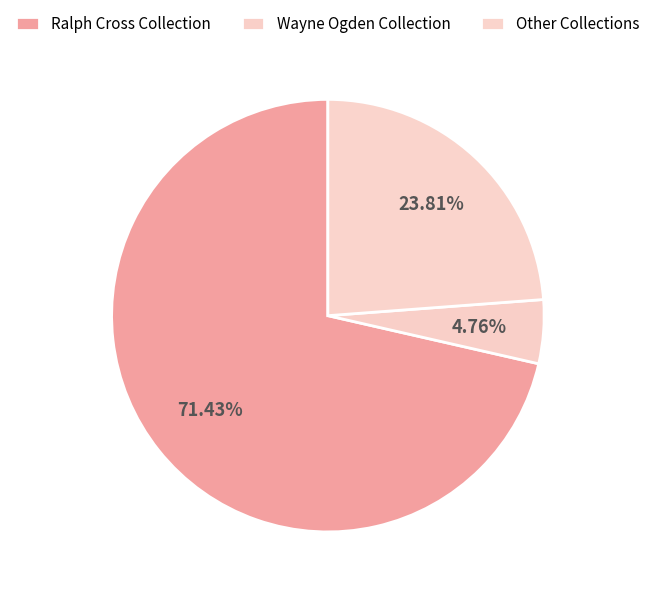

Is it true that Ralph Cross Collection is 60% of the pie?

False